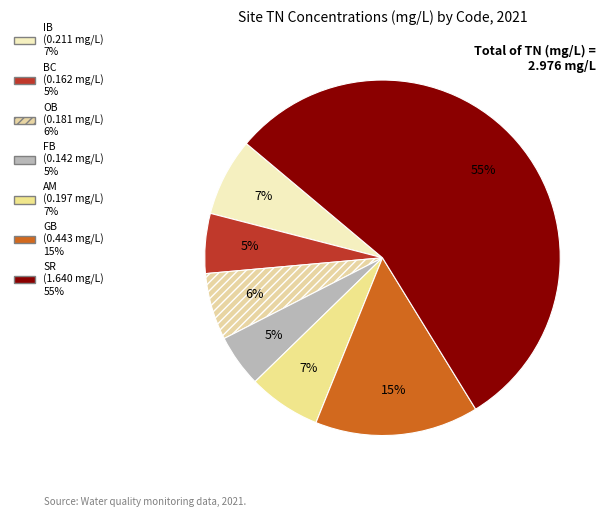

To the nearest percent, what percentage of the pie is IB?

7%